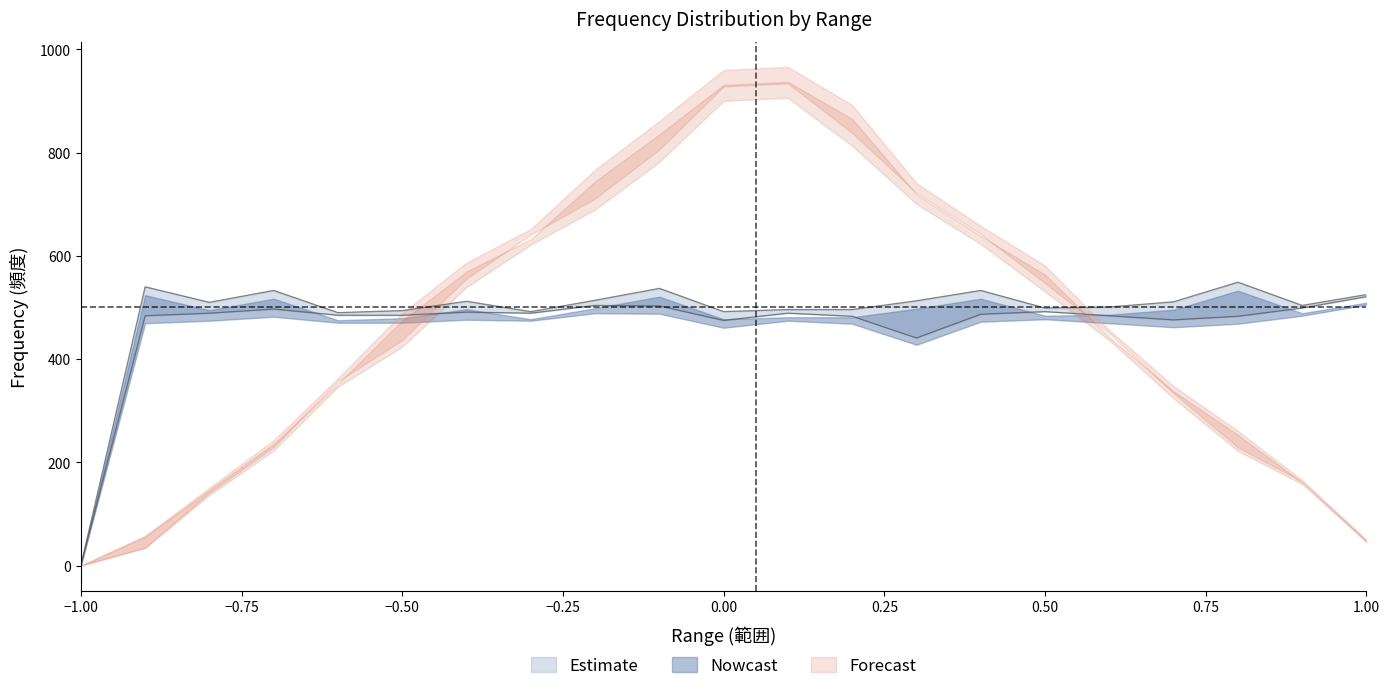

What position from the left is -1.0?

1